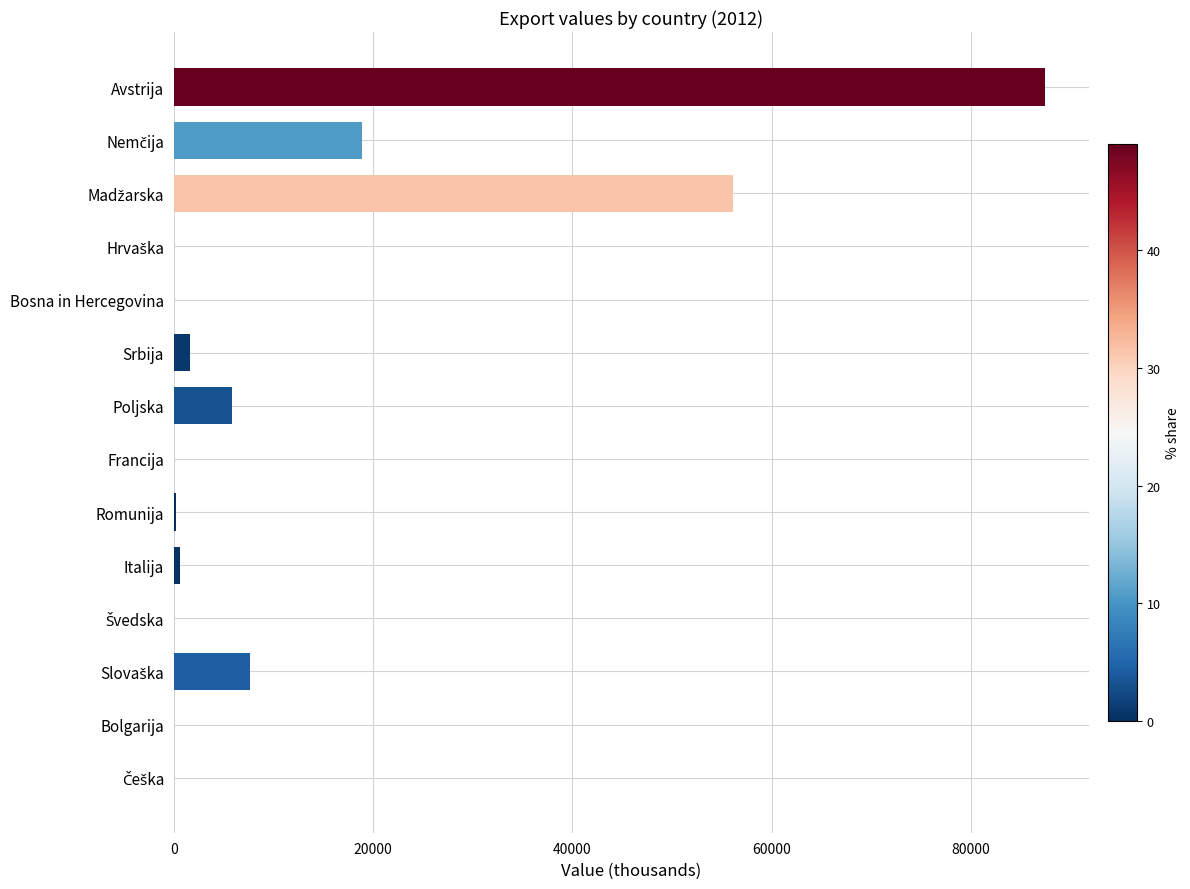

Is it true that the value at Bolgarija is 0.0?

True